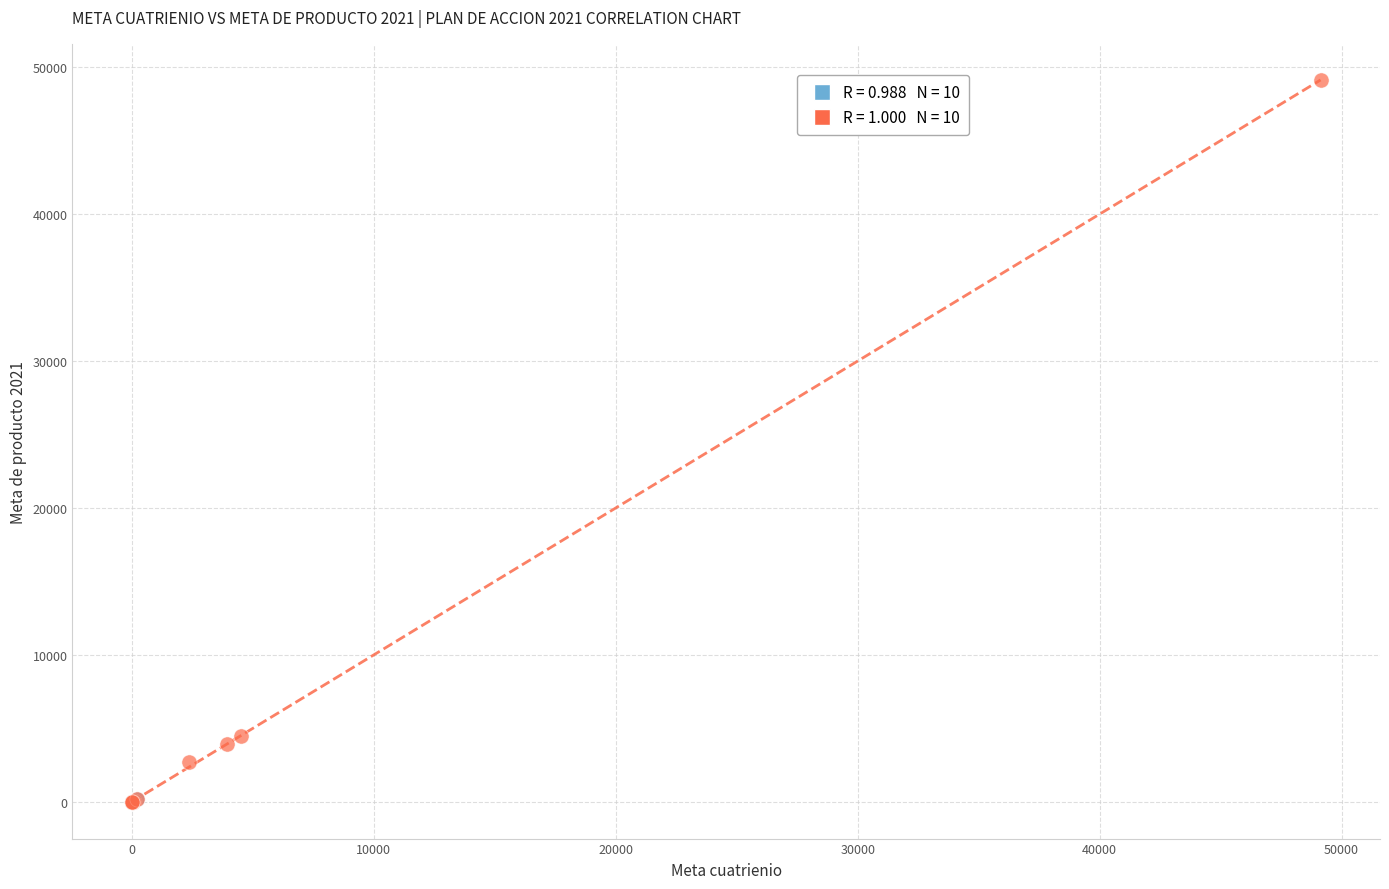

What are all the series names shown in the legend?

Secretaría de Bienestar Social, Secretaría de Educación Municipal